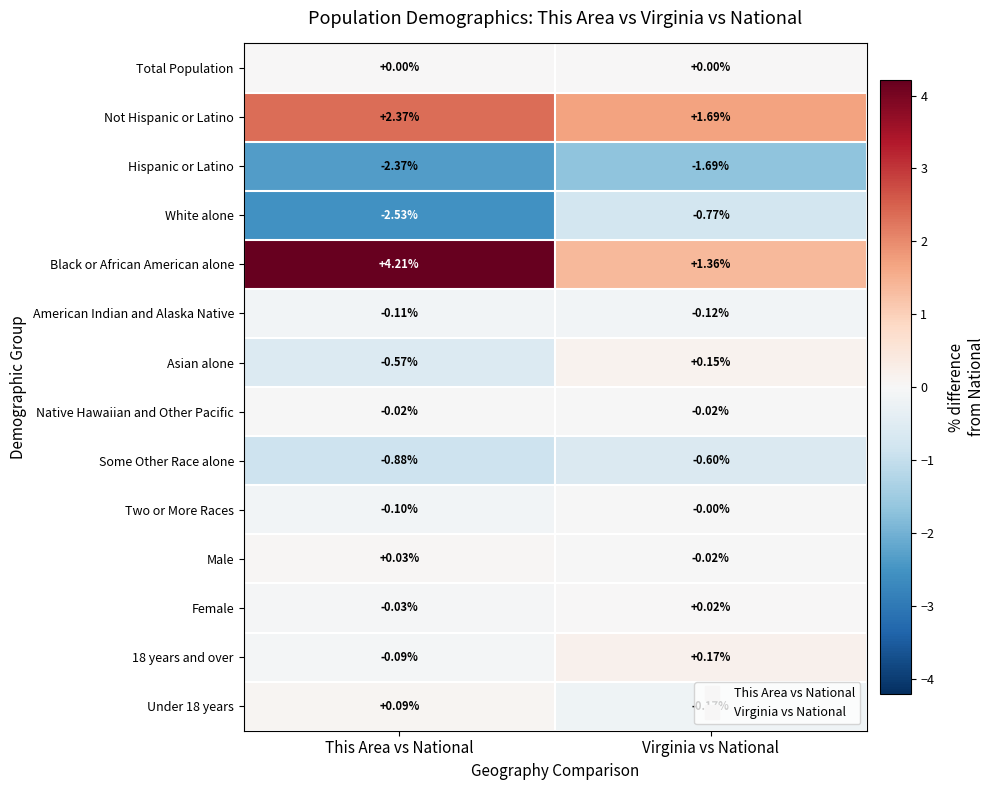

Where is White alone nearest to the value -1?

Virginia vs National